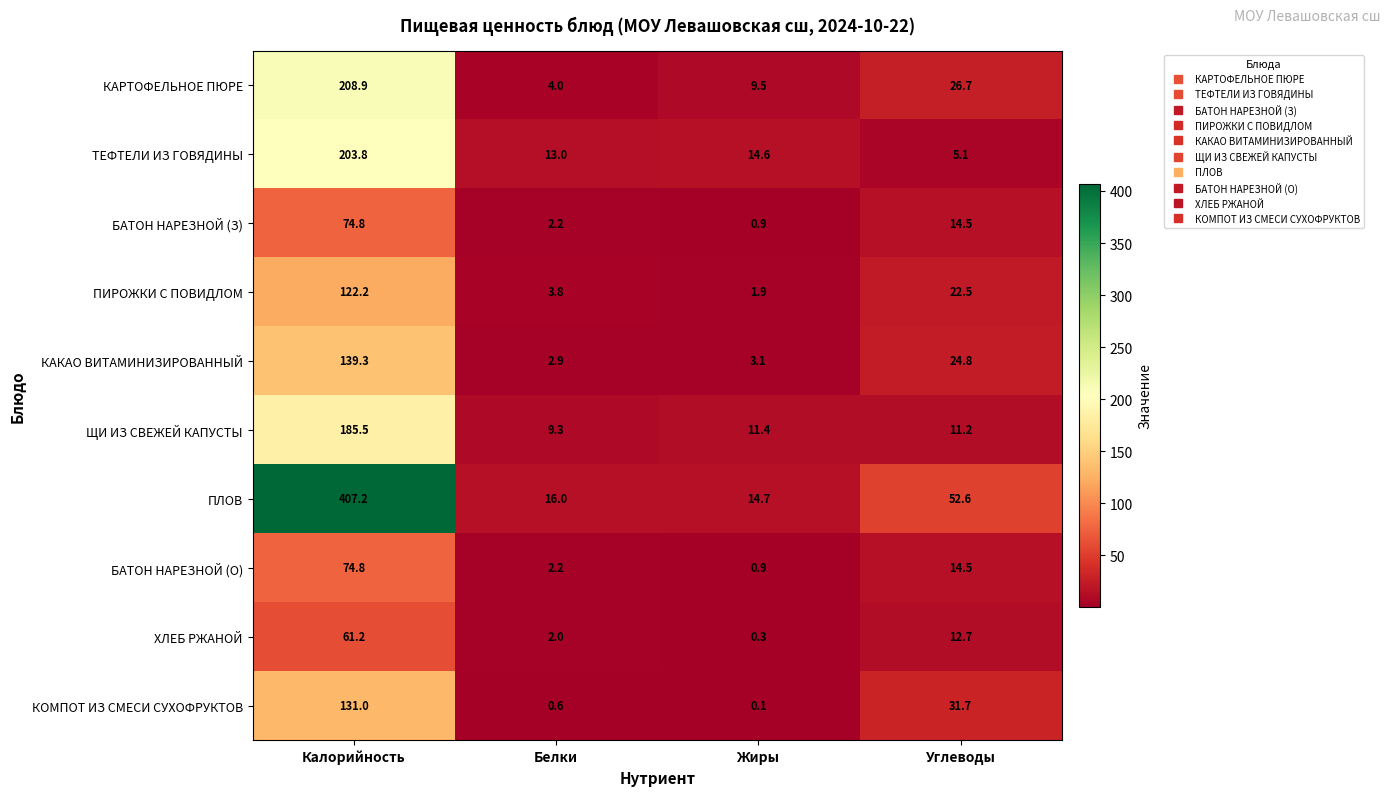

What is the difference between the highest and lowest values at Жиры?

14.6